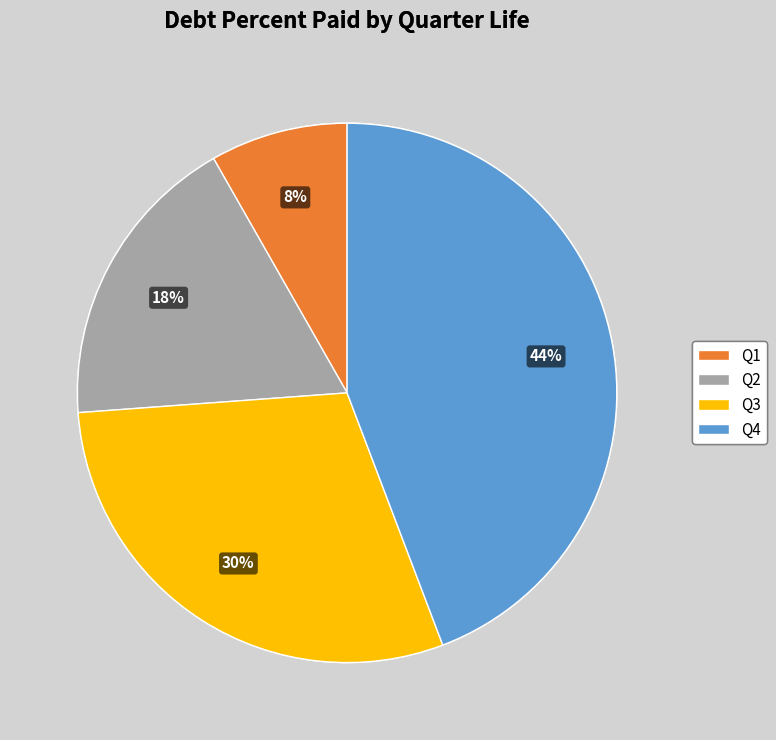

Is there any slice that represents more than half of the pie?

No